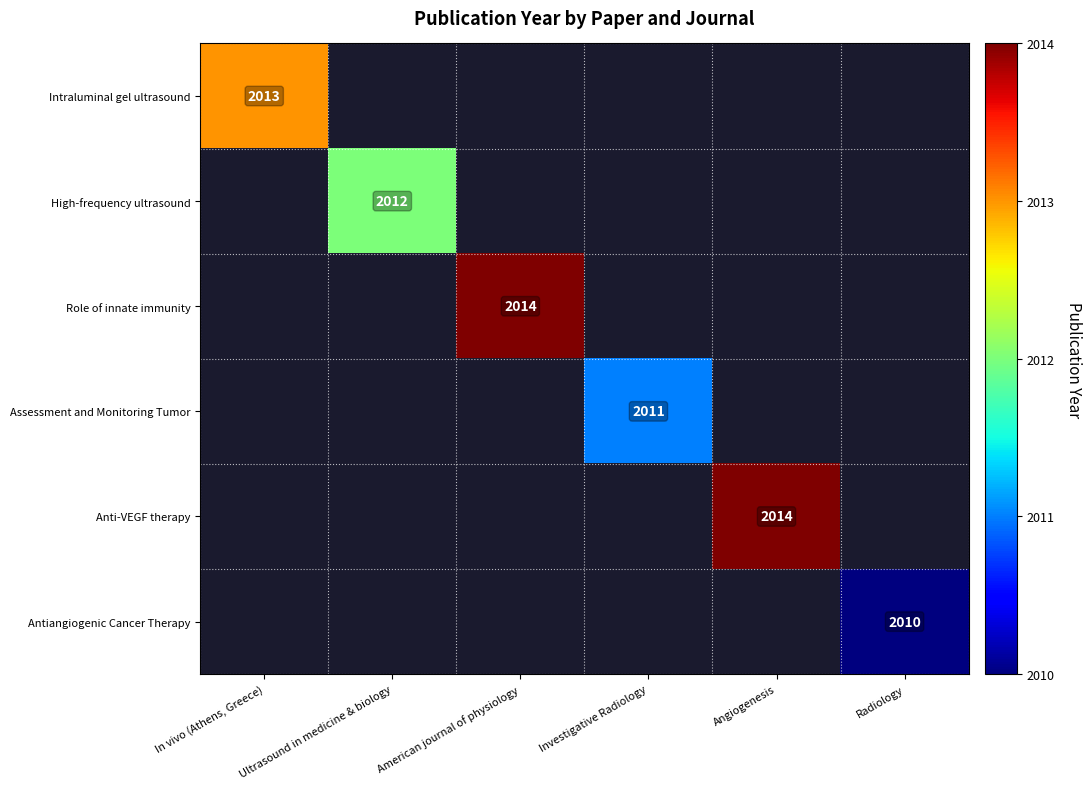

Which label corresponds to the smallest value in the chart?

Radiology